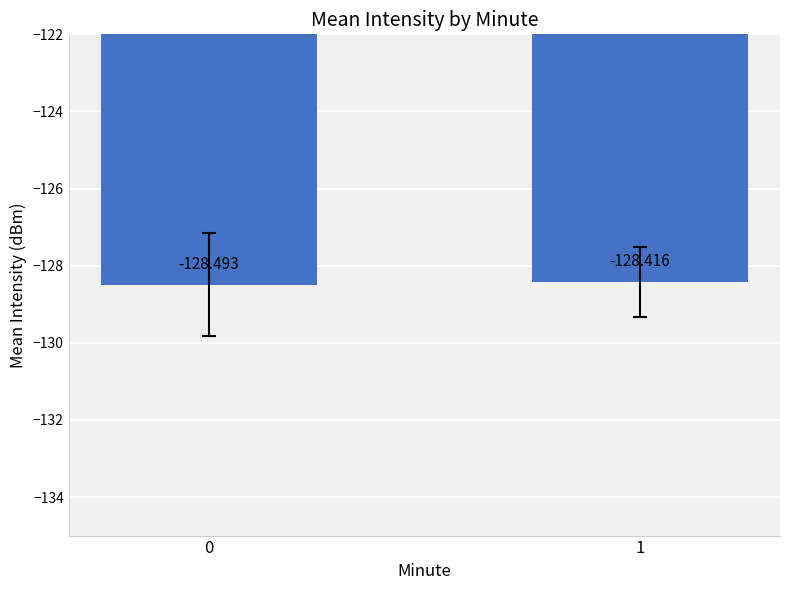

True or false: the data shows -128.5 at 0.

True